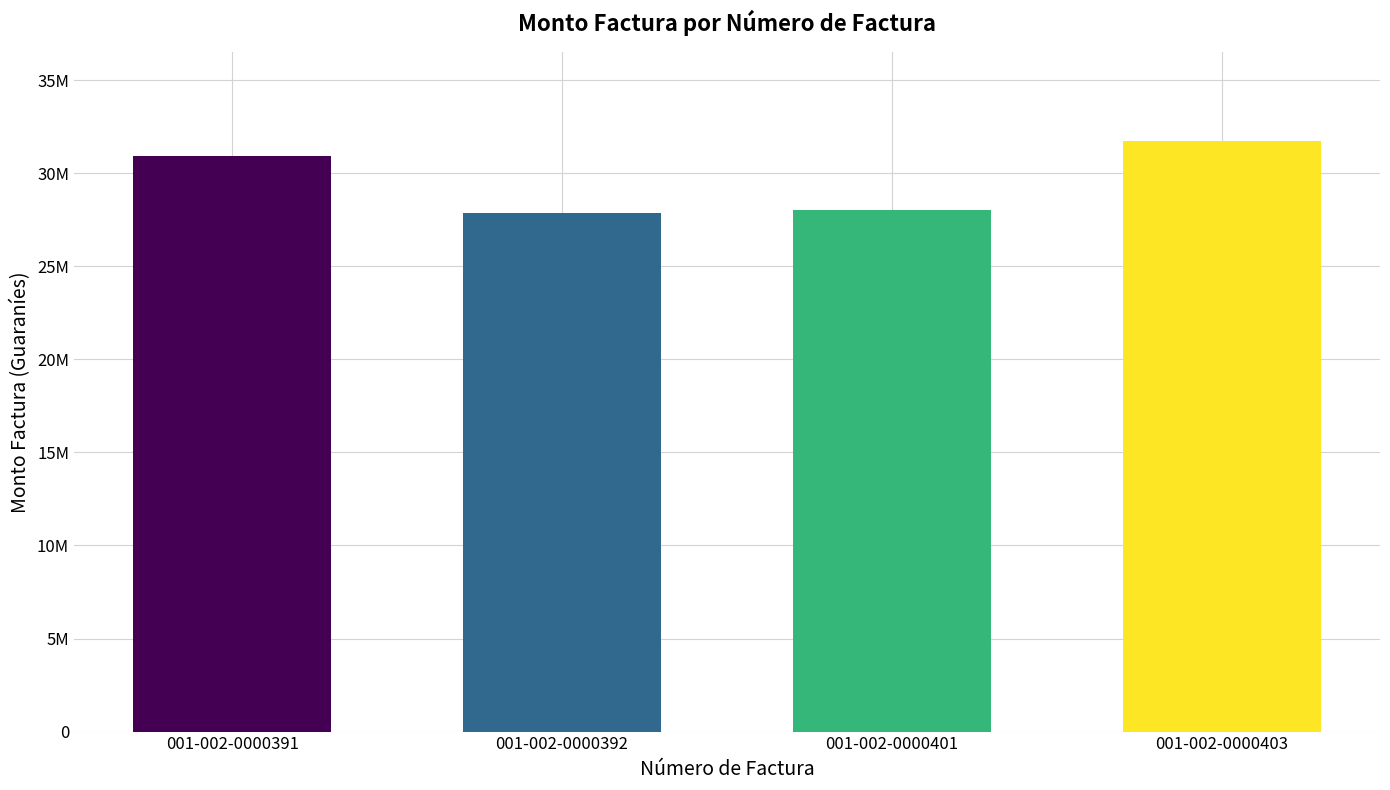

Does the chart contain any negative values?

No